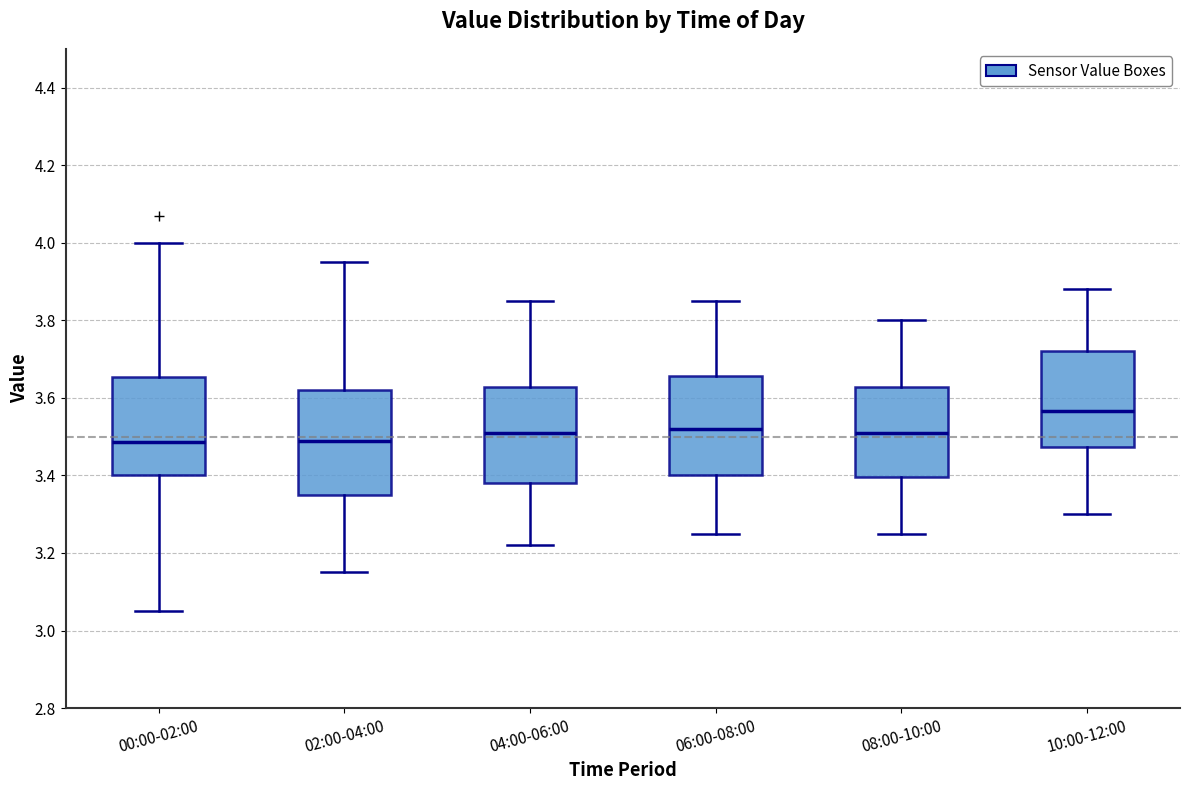

Where is the lower edge of the box for 10:00-12:00 on the y-axis? The values are not printed on the chart, so give them approximately, as read against the axis.

3.48